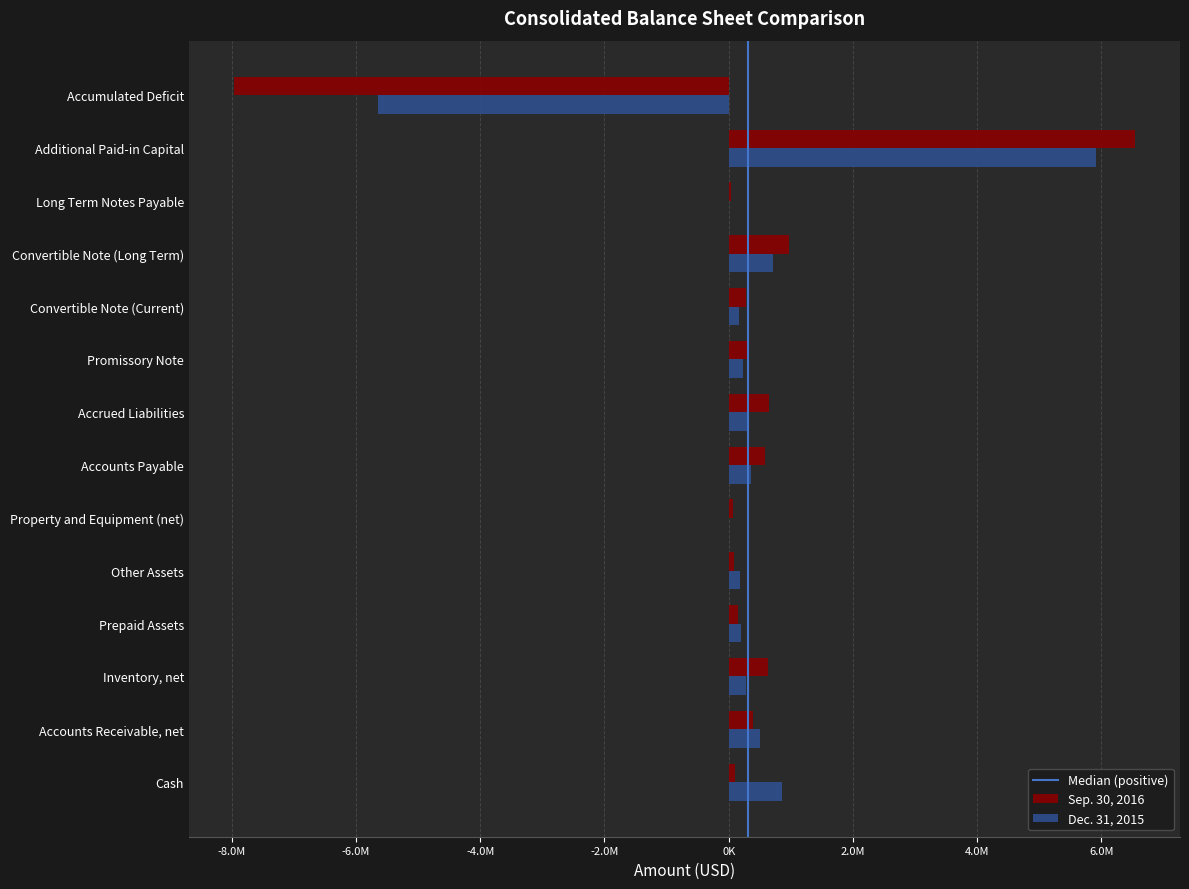

At Prepaid Assets, list the series in order from largest to smallest.

Dec. 31, 2015, Sep. 30, 2016